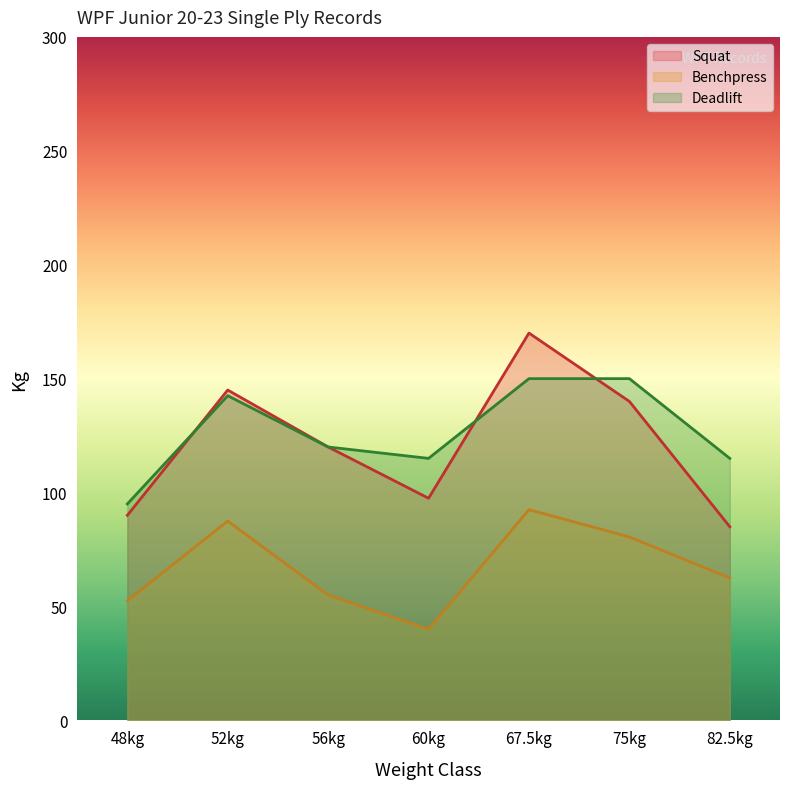

Does the chart have visible grid lines?

No